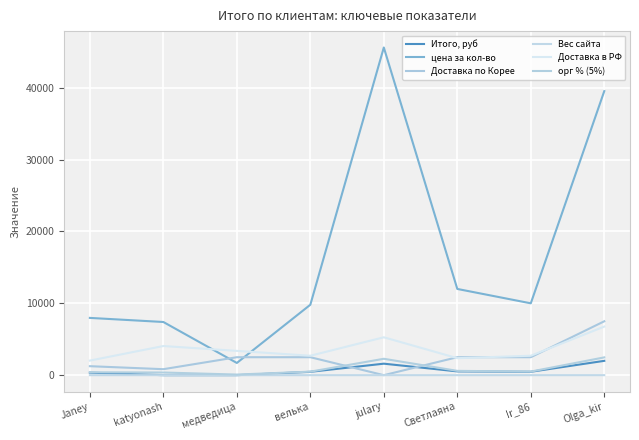

Which series has the largest total across all categories?

цена за кол-во